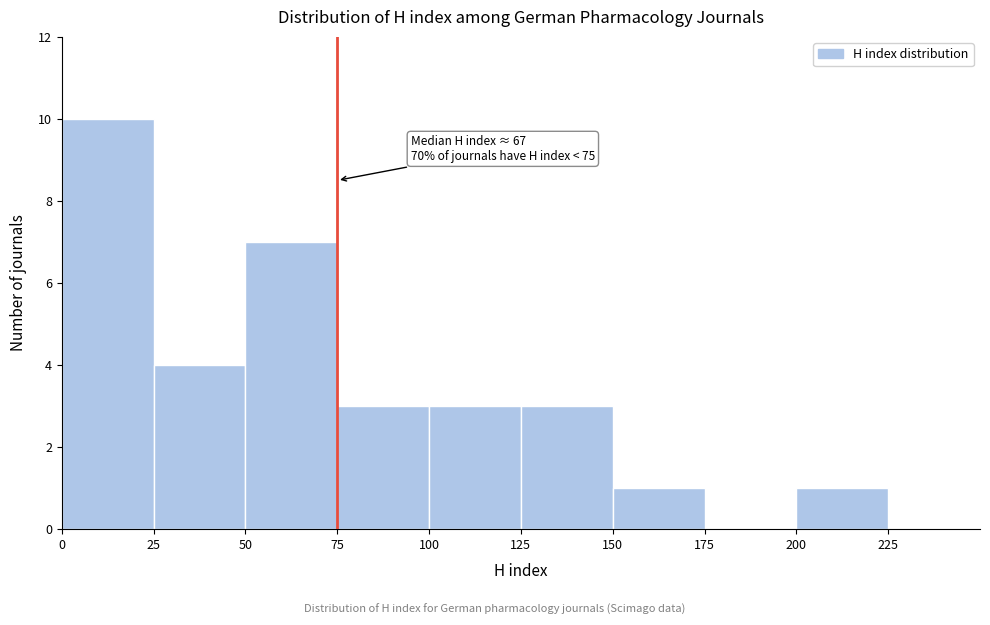

Which range on the x-axis has the tallest bar?

0 to 25